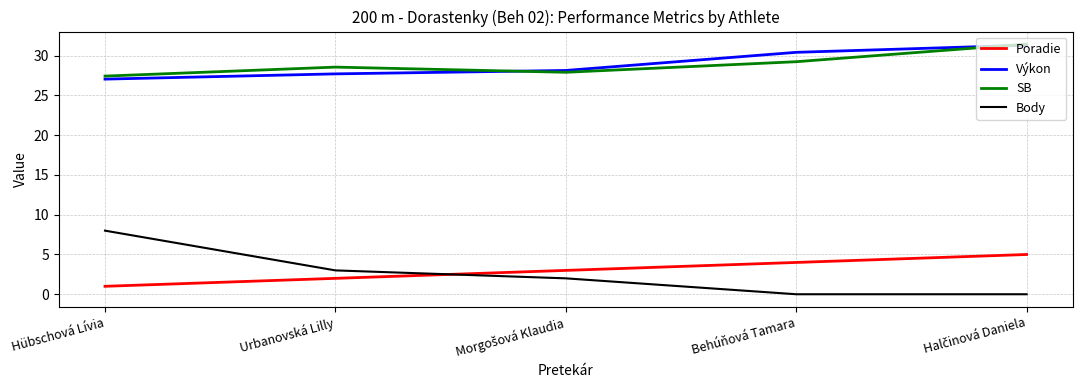

What position from the right is Urbanovská Lilly?

4